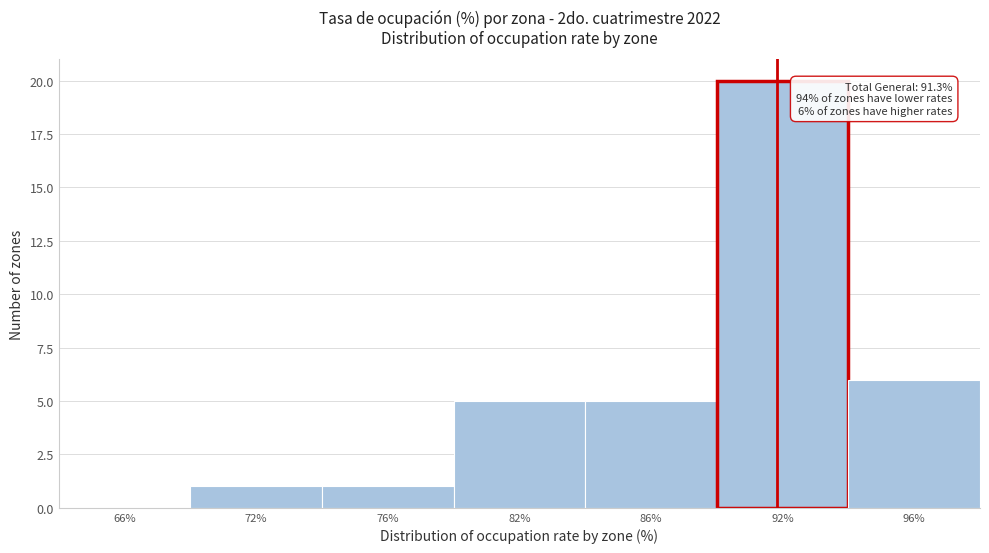

Reading right to left, what are all the values shown in this chart?

96%=6	92%=20	86%=5	82%=5	76%=1	72%=1	66%=0